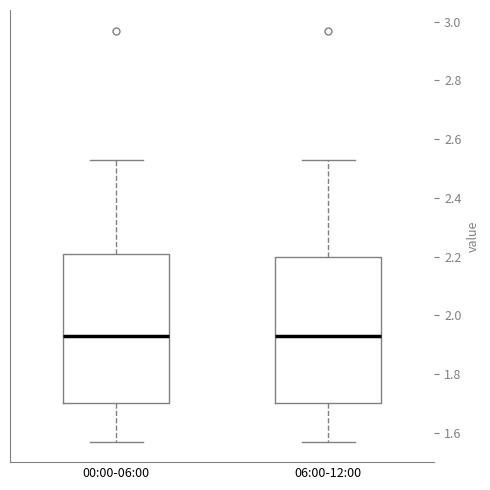

Reading left to right, read every box against the y-axis: the position of its median line, the range the box covers, and the ends of its whiskers. The values are not printed on the chart, so give them approximately, as read against the axis.

00:00-06:00: median 1.94, box 1.70 to 2.20, whiskers 1.58 to 2.54
06:00-12:00: median 1.94, box 1.70 to 2.20, whiskers 1.58 to 2.54